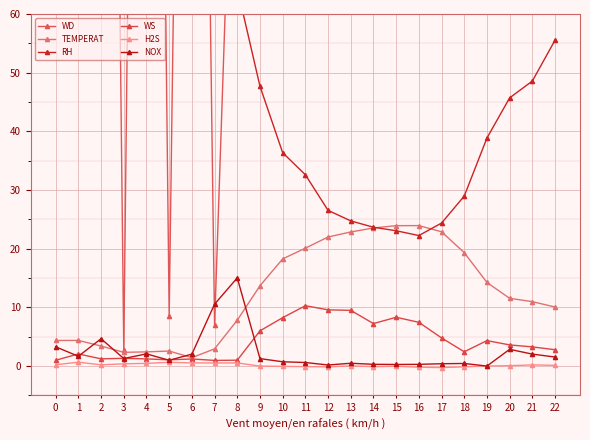

What value does the H2S series have at 17?

-0.3